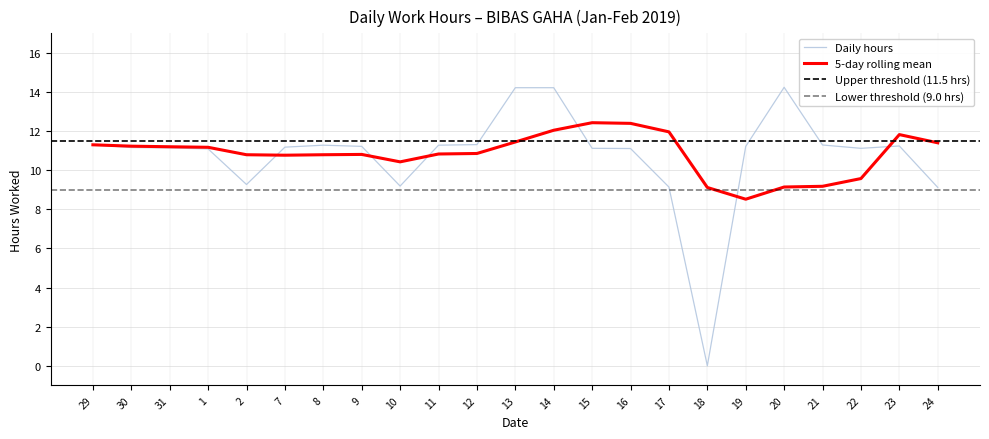

At which label does the data first exceed 11?

29